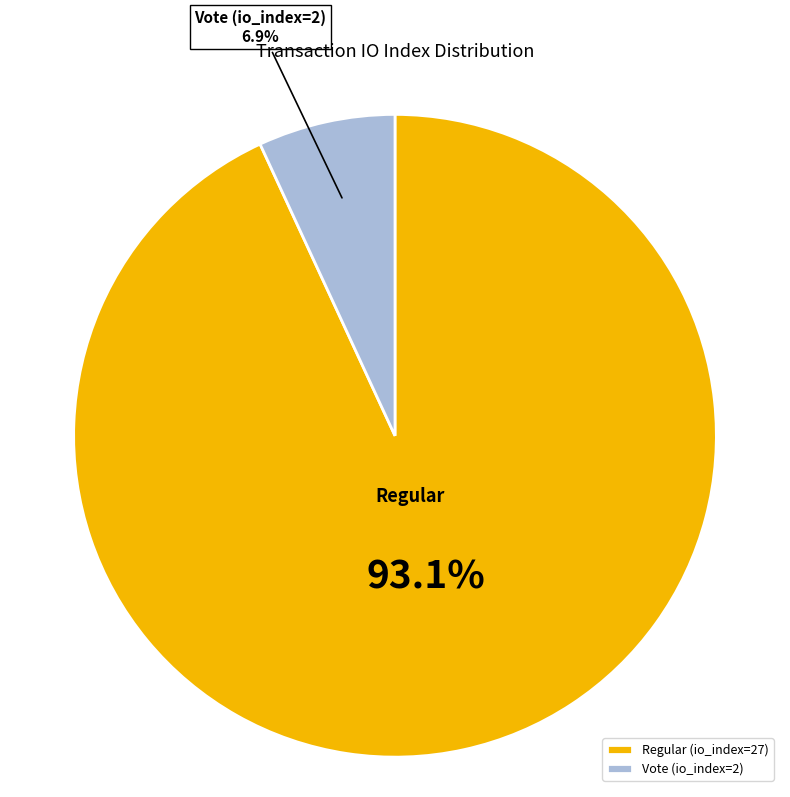

What is the total percentage of Vote (io_index=2) and Regular (io_index=27)?

100.0%